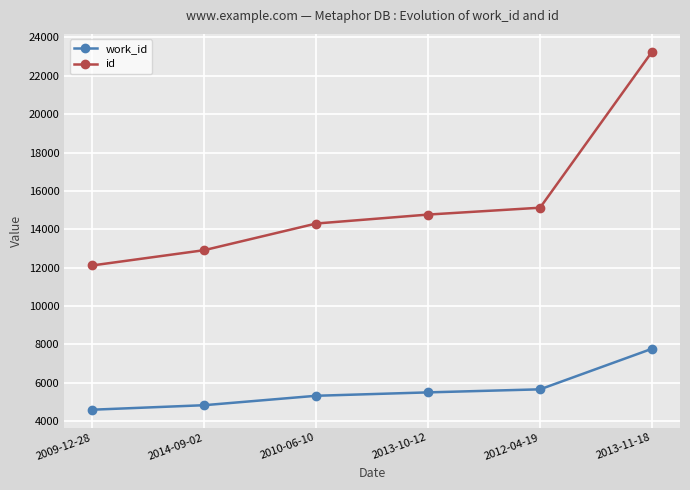

What is the difference between the second highest and minimum values in the id series?

3009